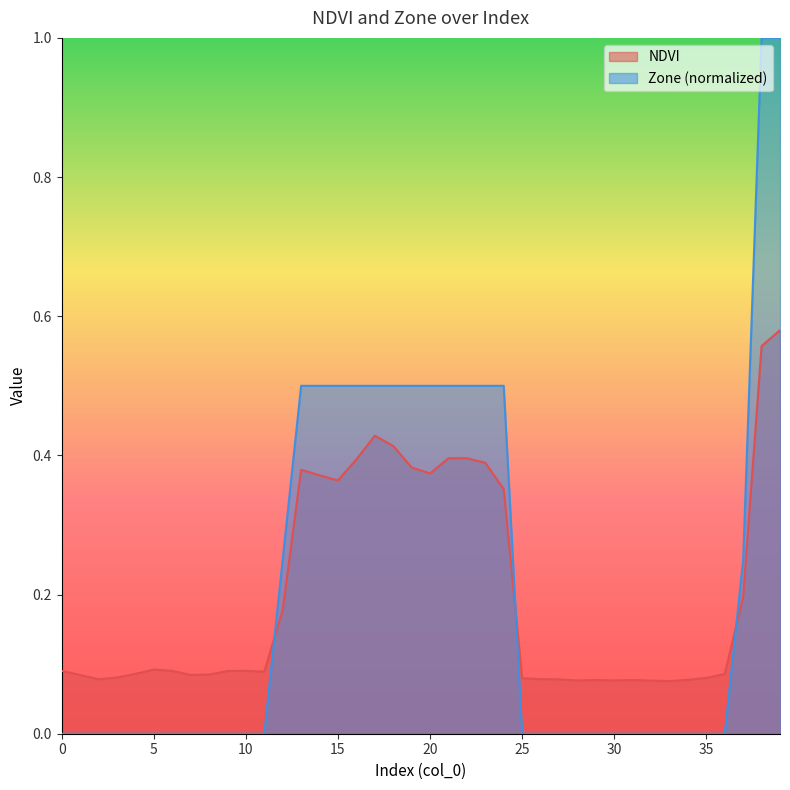

Is it true that NDVI equals 0.2 at 19?

False